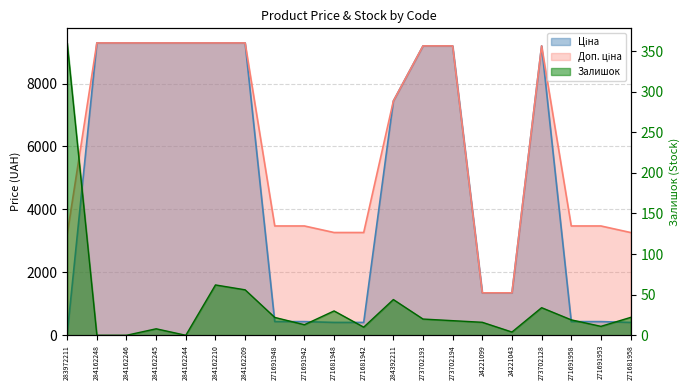

The value of Доп. ціна at 284392211 is 11429.6. True or false?

False